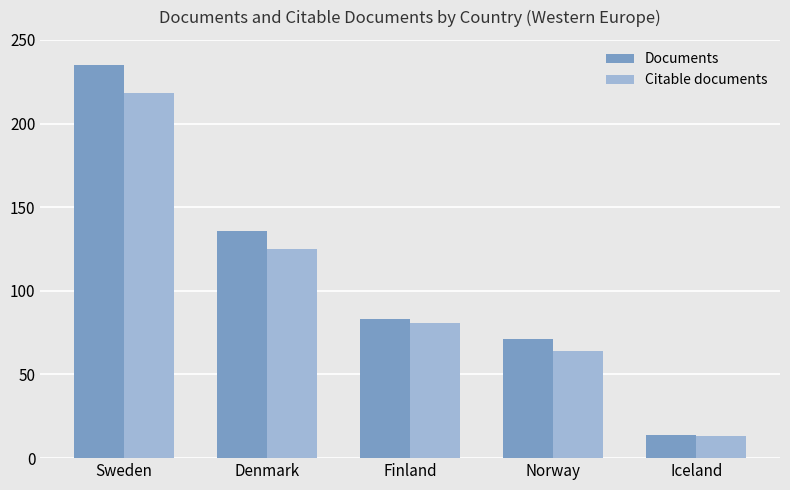

What is the difference between the second highest and second lowest values in the Documents series?

65